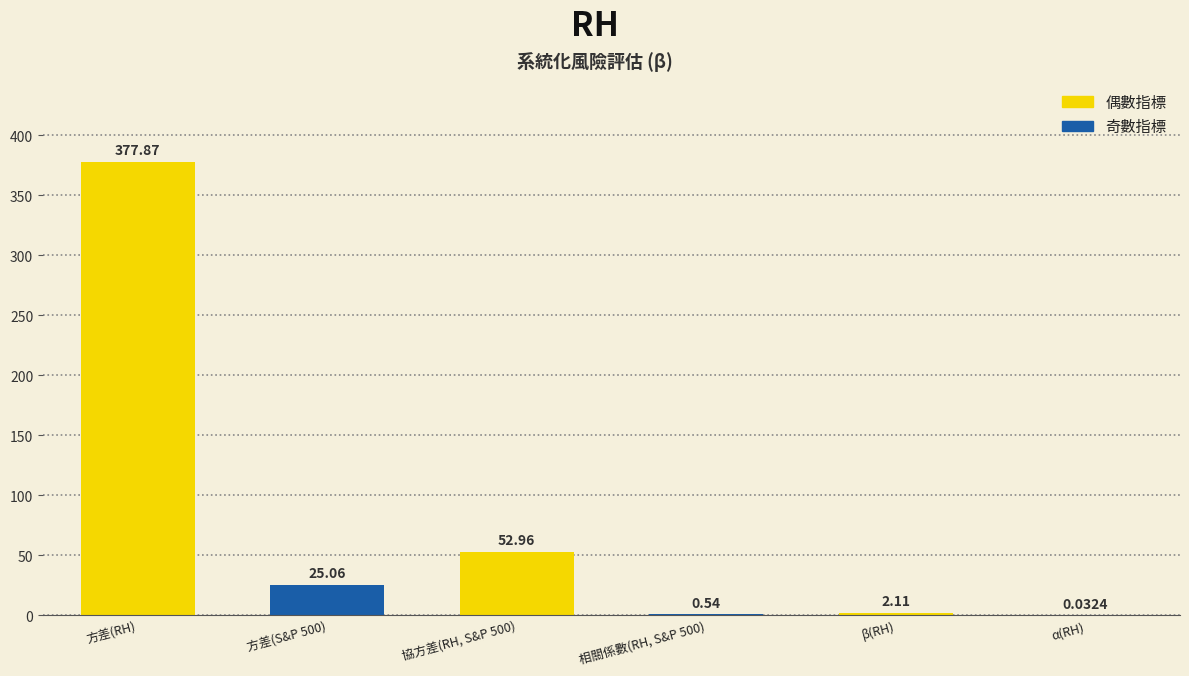

Which label corresponds to the largest value in the chart?

方差(RH)